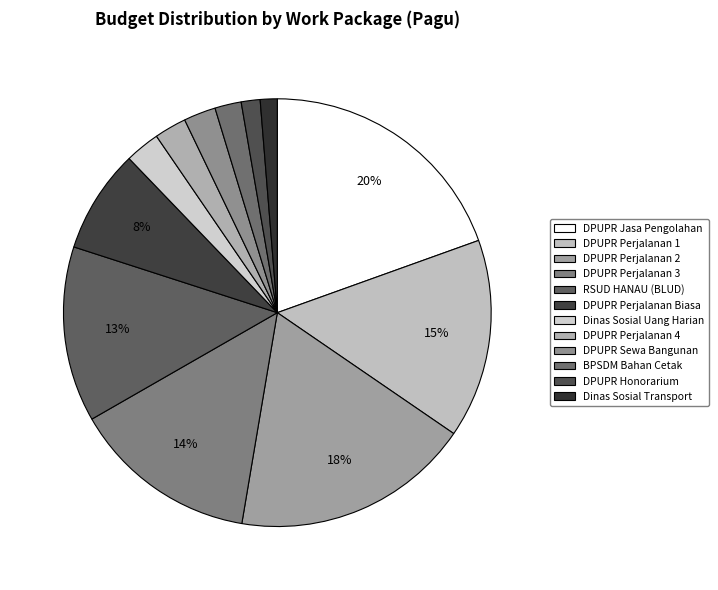

Does any single category account for the majority?

No